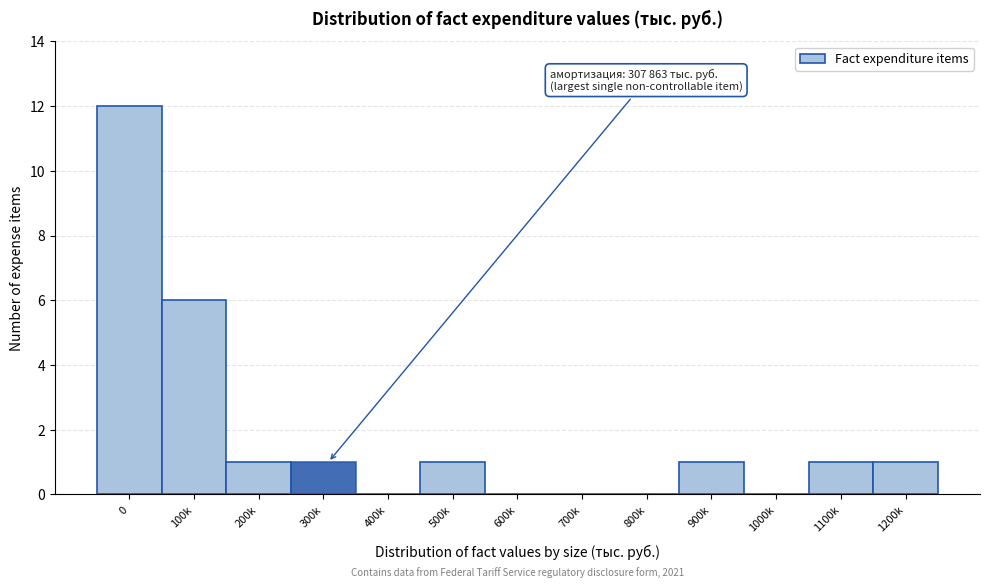

Reading right to left, list all the values displayed in this chart.

1200k=1	1100k=1	1000k=0	900k=1	800k=0	700k=0	600k=0	500k=1	400k=0	300k=1	200k=1	100k=6	0=12